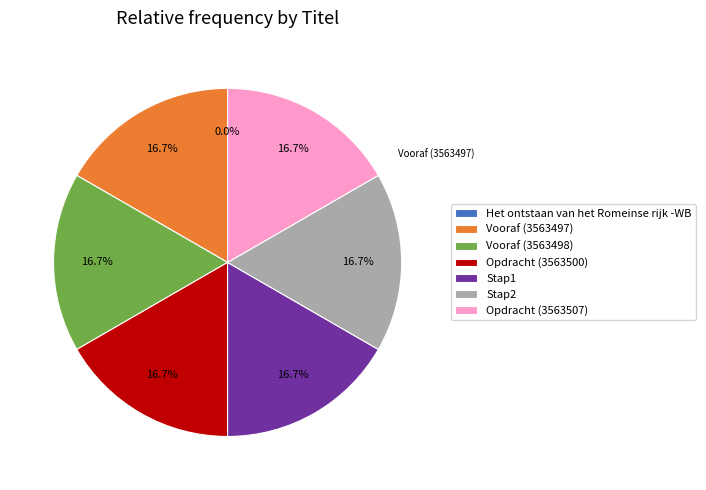

What portion of the pie excludes Vooraf (3563498)?

83.3%